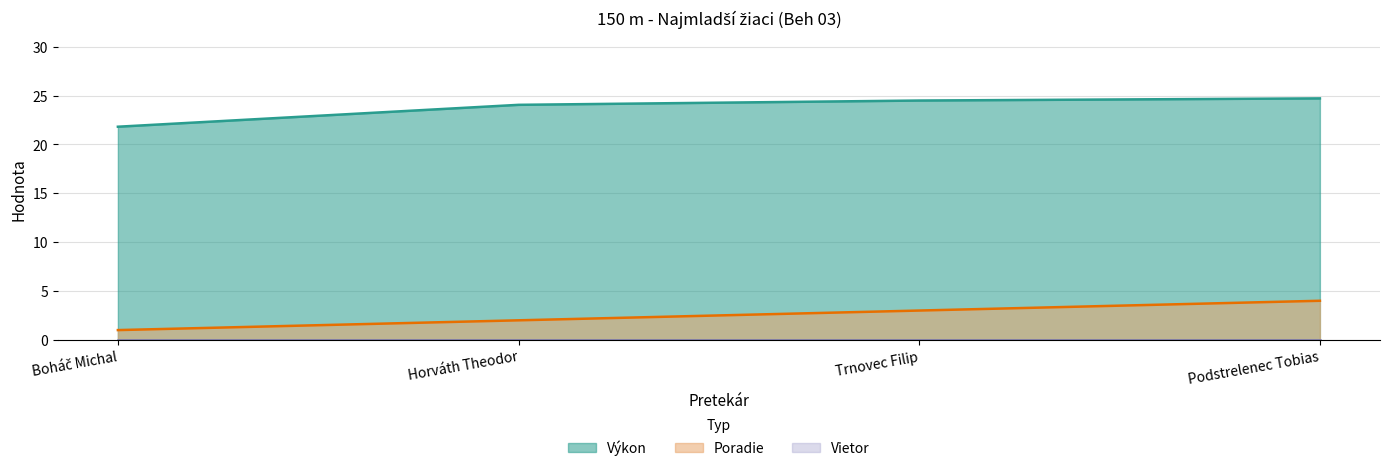

How many data points in Poradie are less than 3?

2